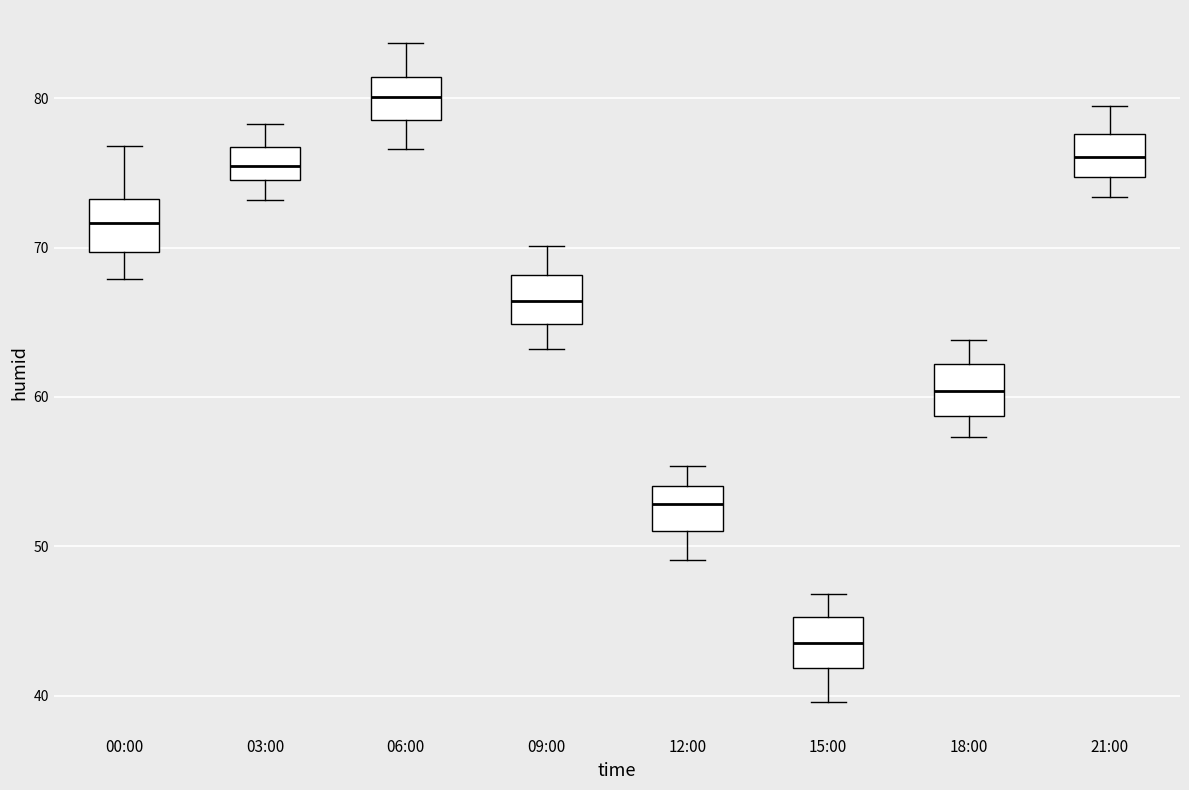

Where is the upper edge of the box for 09:00 on the y-axis? The values are not printed on the chart, so give them approximately, as read against the axis.

68